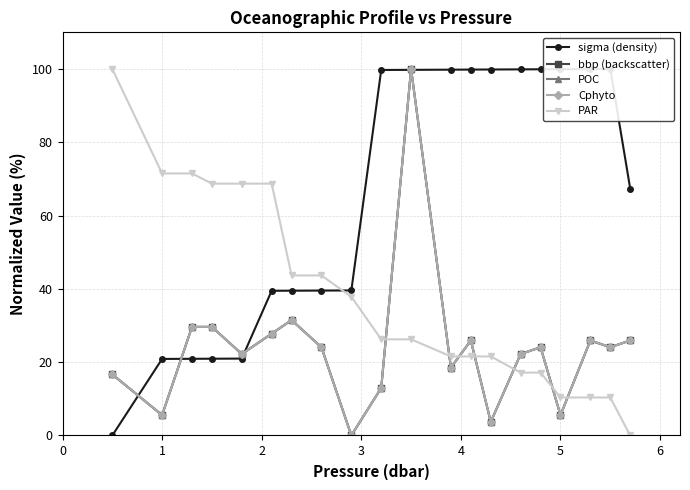

True or false: POC has more than 0 interior local peaks.

True